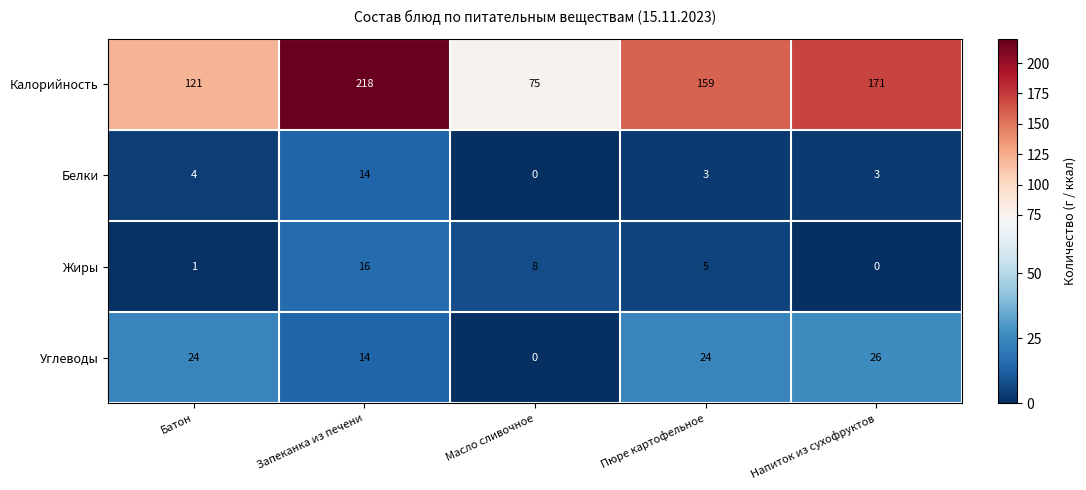

Rank the series at Батон from highest to lowest value.

Калорийность, Углеводы, Белки, Жиры